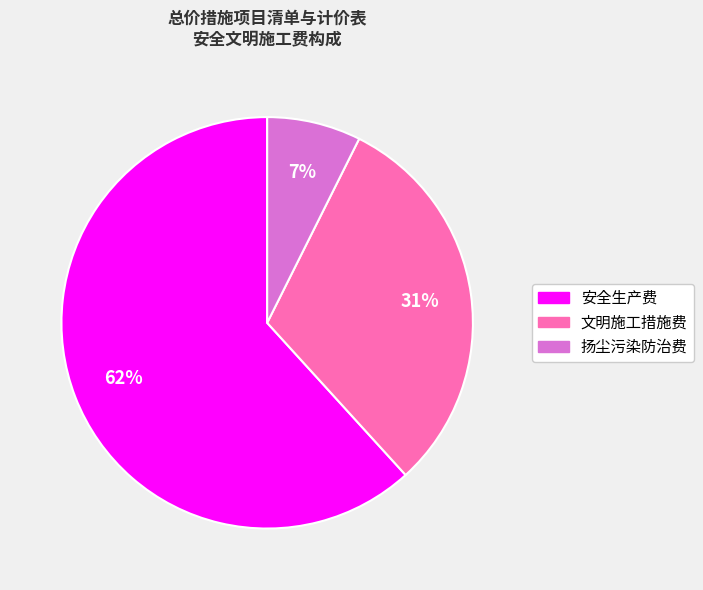

To the nearest percent, what is the average slice percentage?

33%